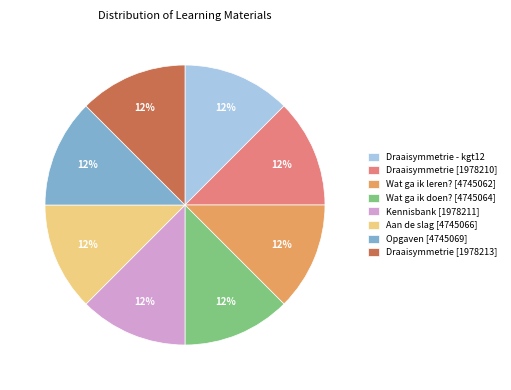

Approximately how many times larger is the value at Opgaven [4745069] compared to Kennisbank [1978211]?

1.0